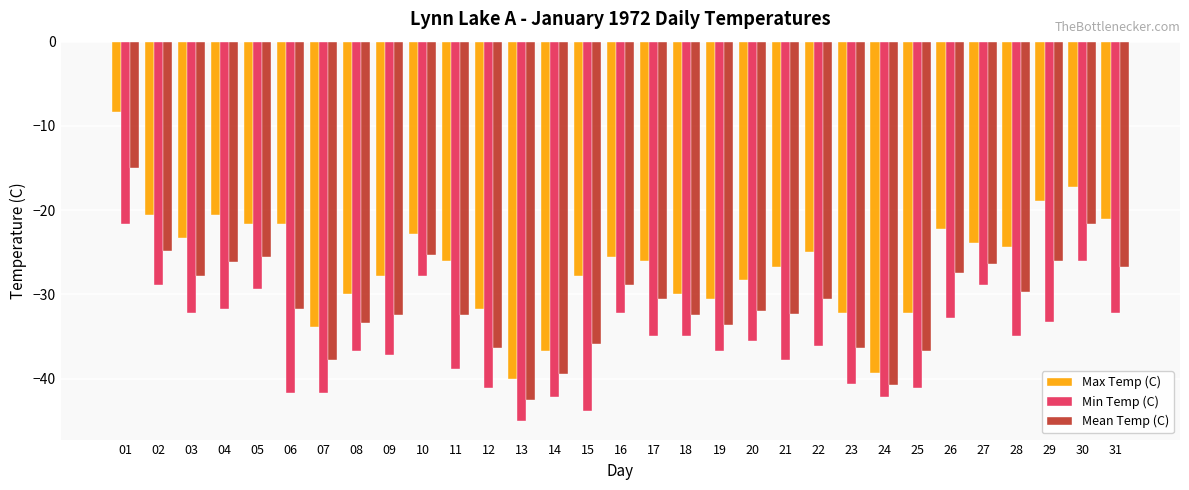

The Max Temp (C) series shows -21.1 at 31. True or false?

True